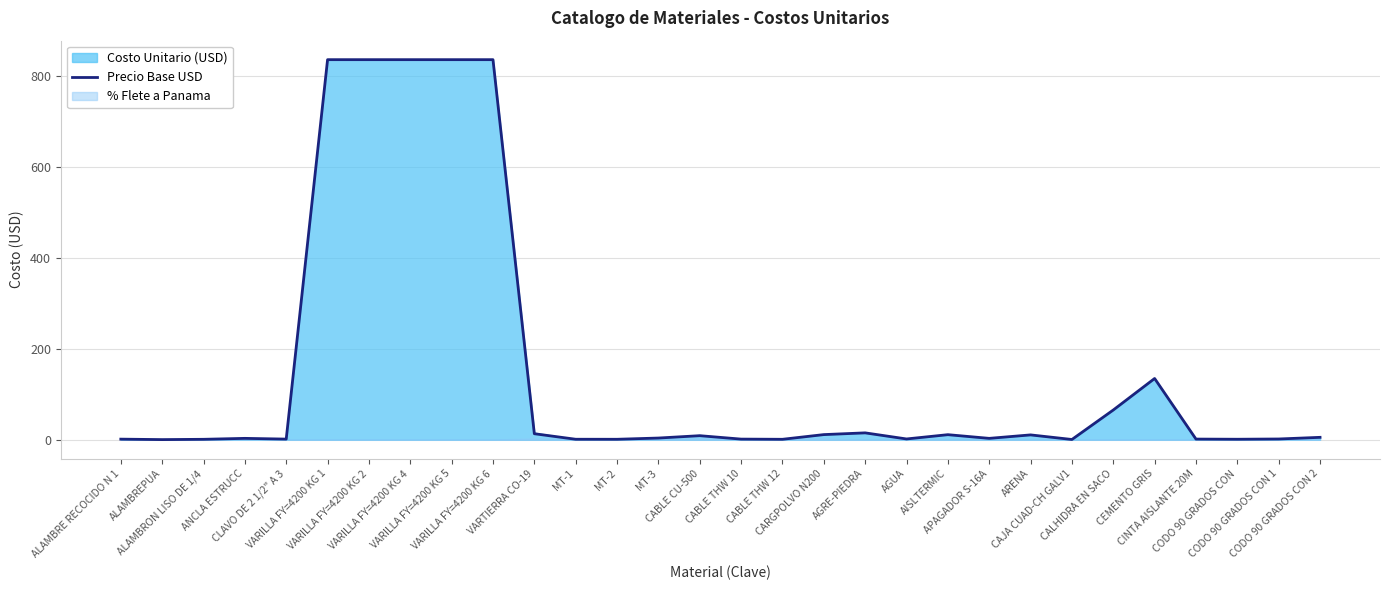

True or false: the data shows 8.8 at CABLE CU-500.

True